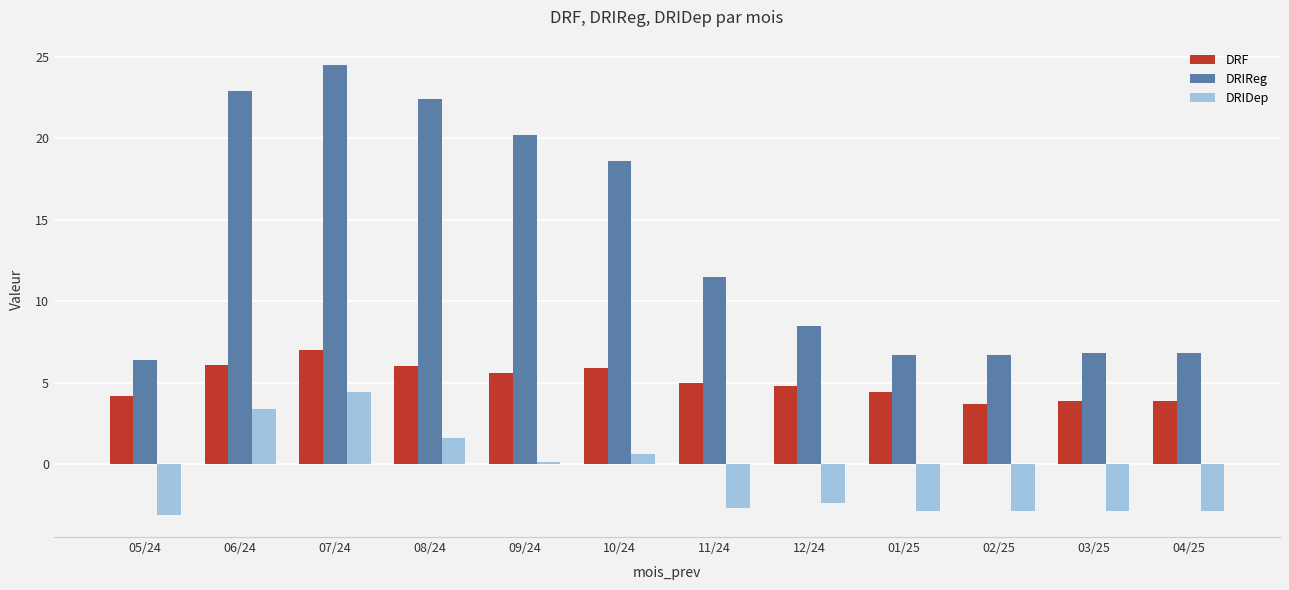

Are the bars horizontal?

No